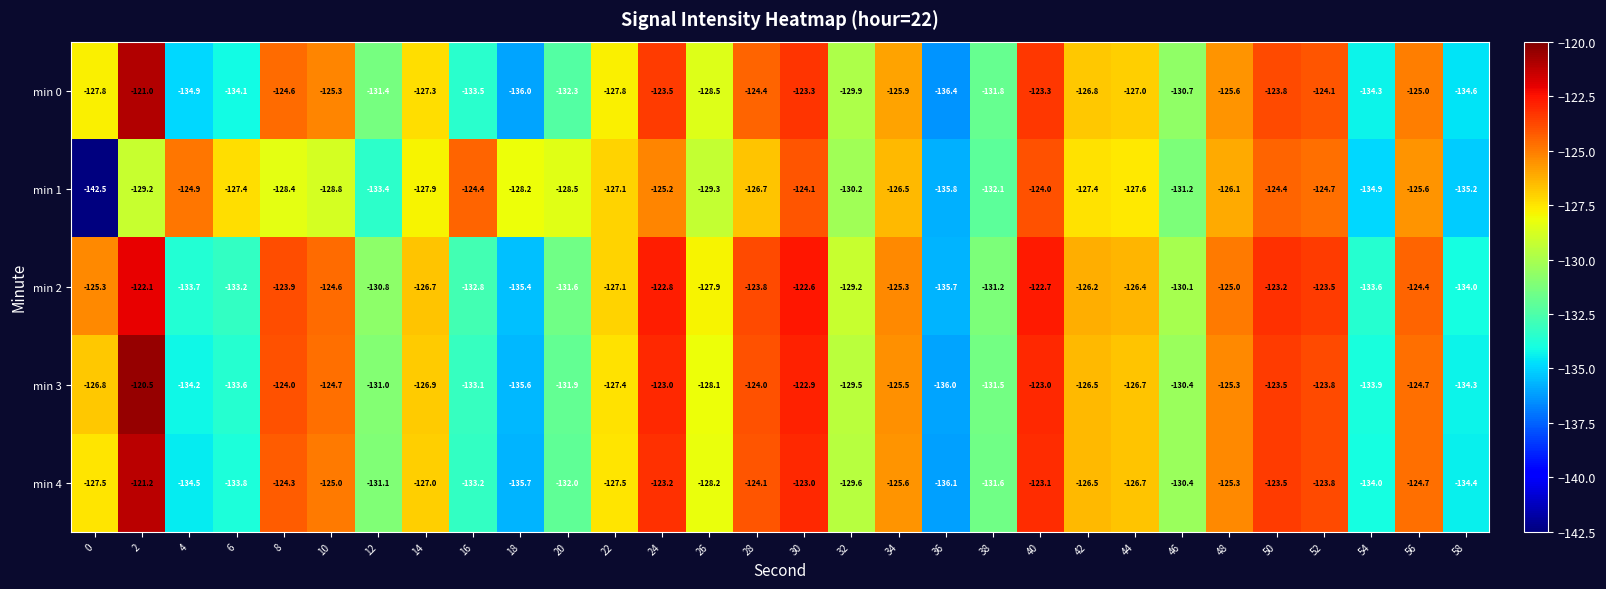

List the series in order of their peak value, lowest first.

min 1, min 2, min 4, min 0, min 3